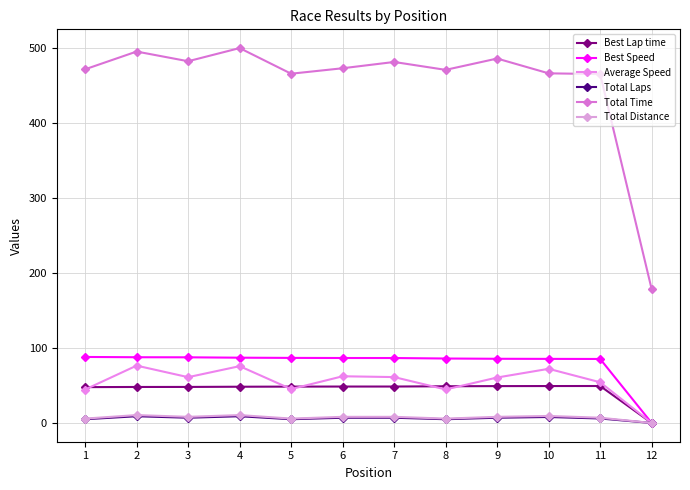

The Best Speed series shows 153.4 at 4. True or false?

False